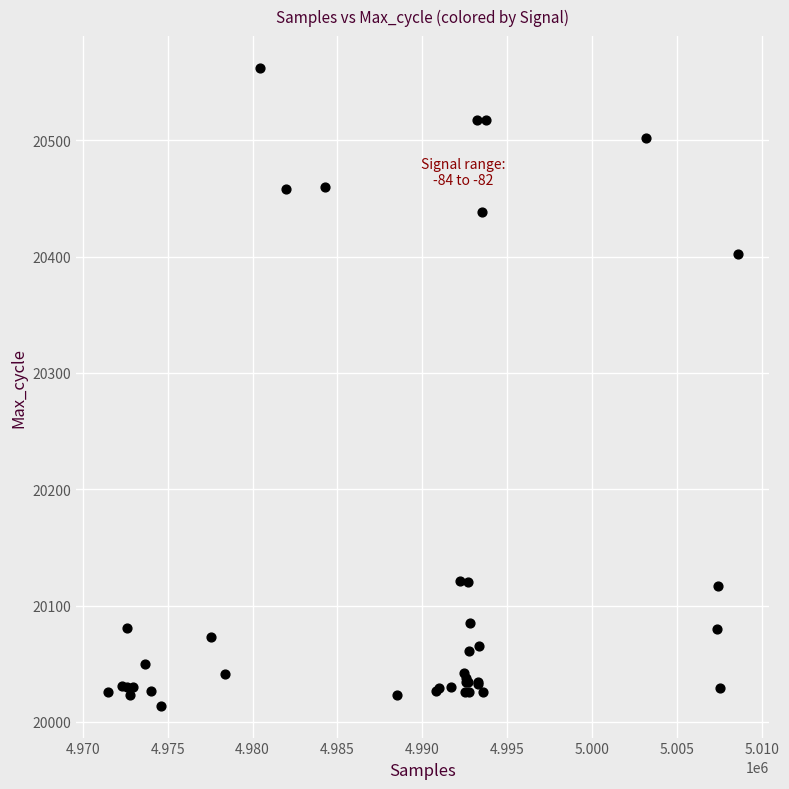

What Y value in the scatter plot is closest to 20288?

20402